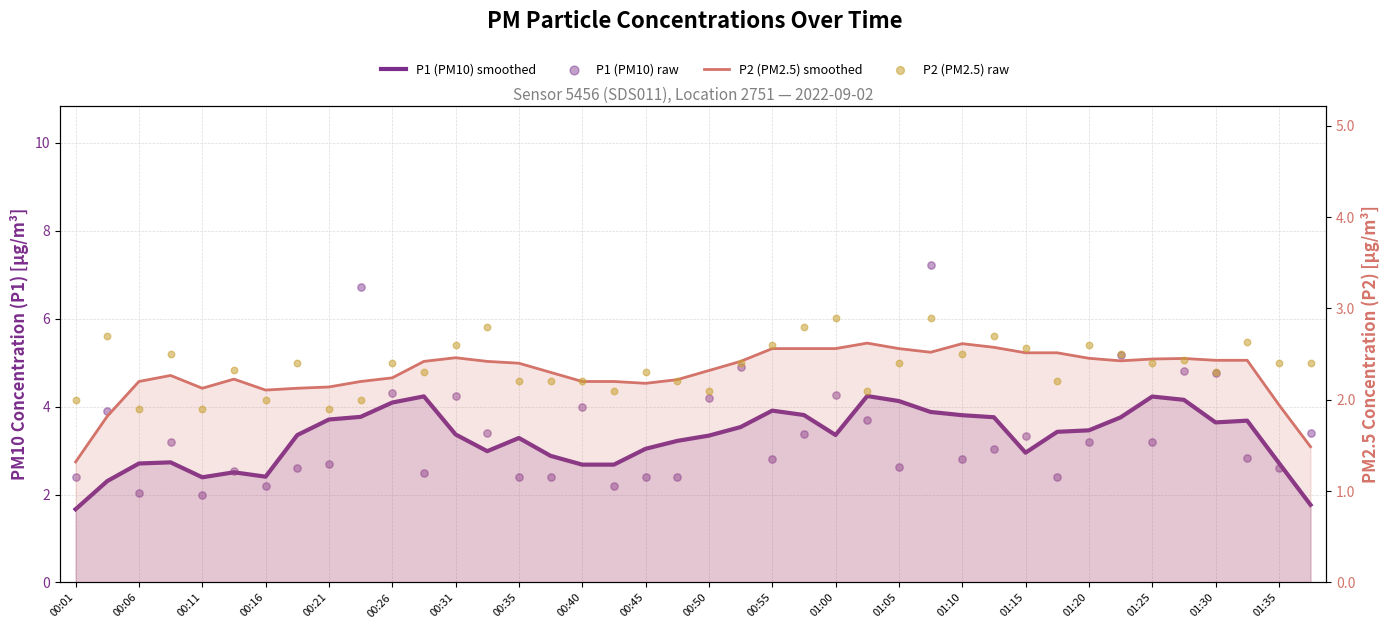

Which series has the largest Y range (max minus min)?

P1 (PM10) raw